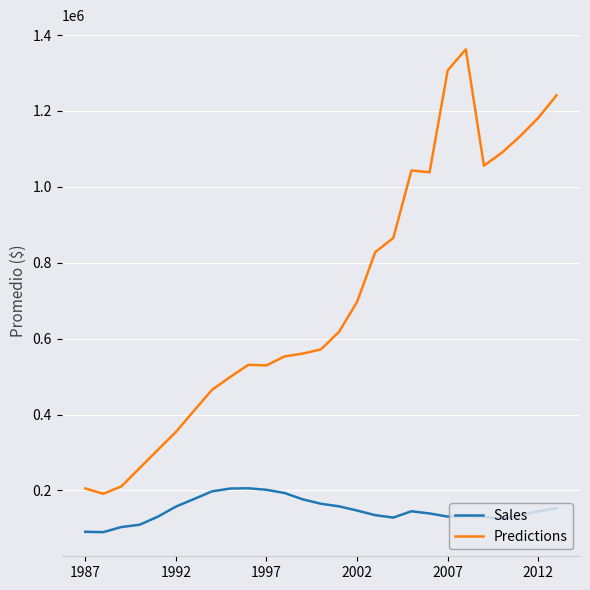

True or false: Predictions and Sales intersect in this chart.

False